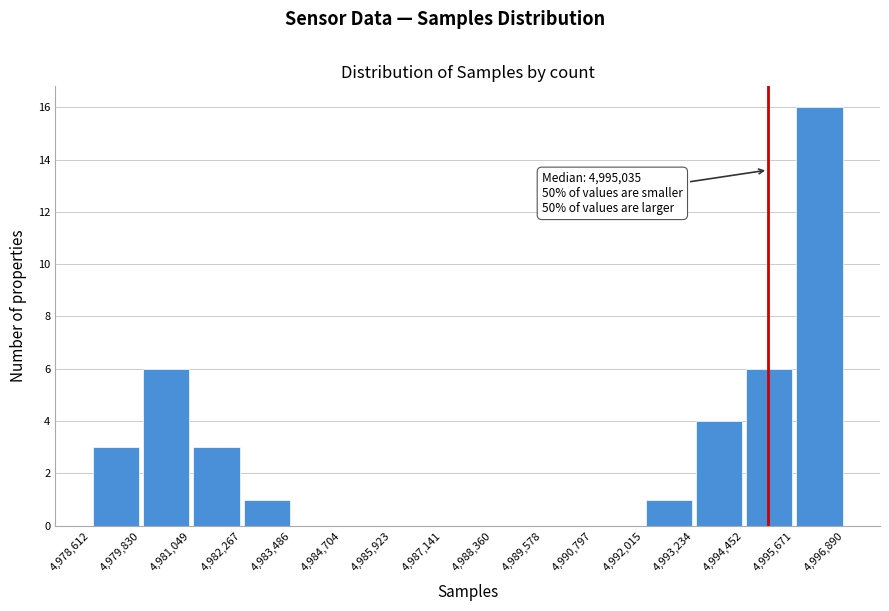

Which range on the x-axis has the tallest bar?

4,995,671 to 4,996,890